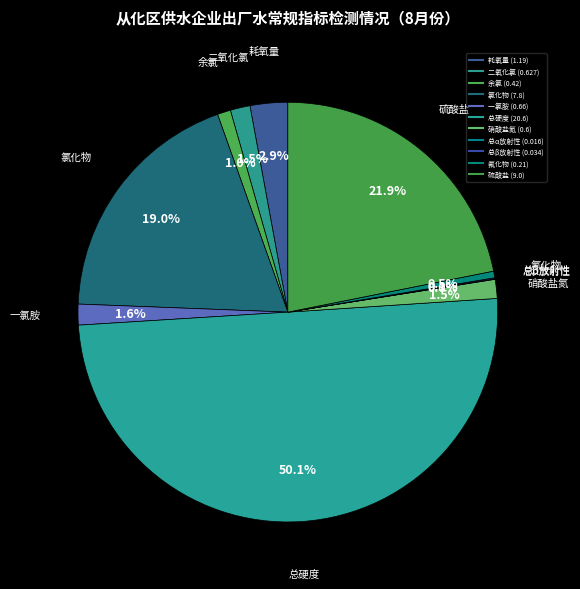

How many slices are in this pie chart?

11